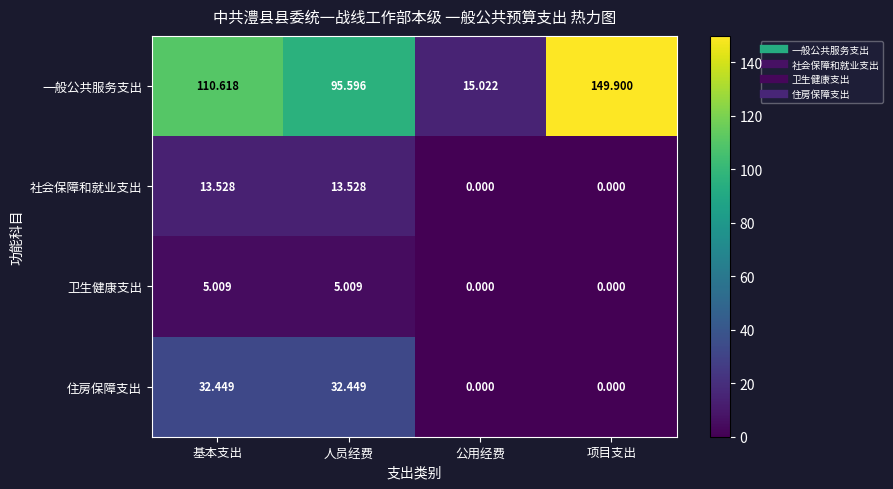

At which label does 社会保障和就业支出 first exceed 13?

基本支出